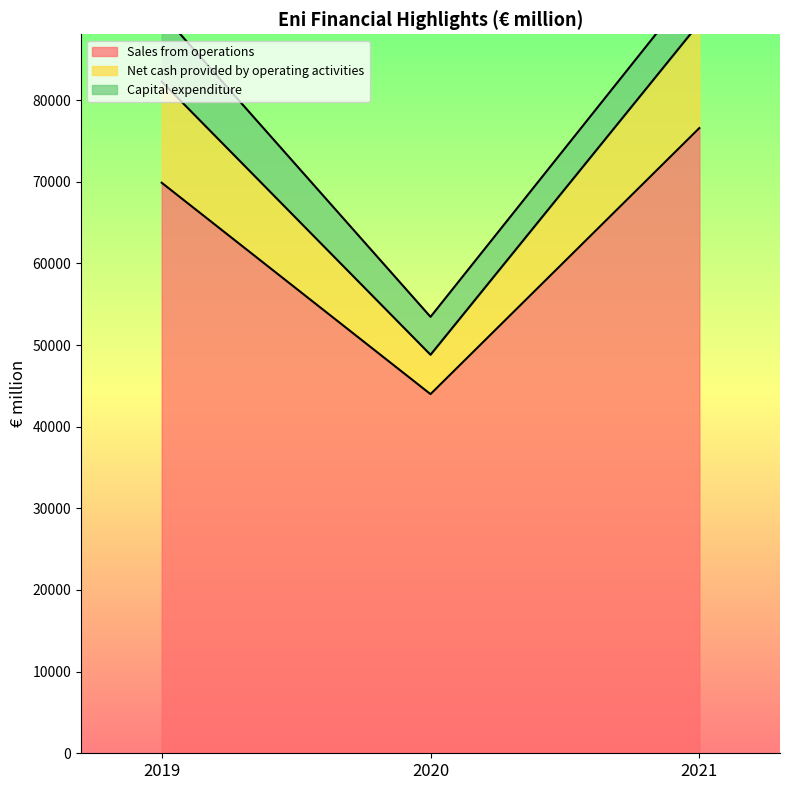

True or false: Sales from operations has a value of 43987 at 2020.

True